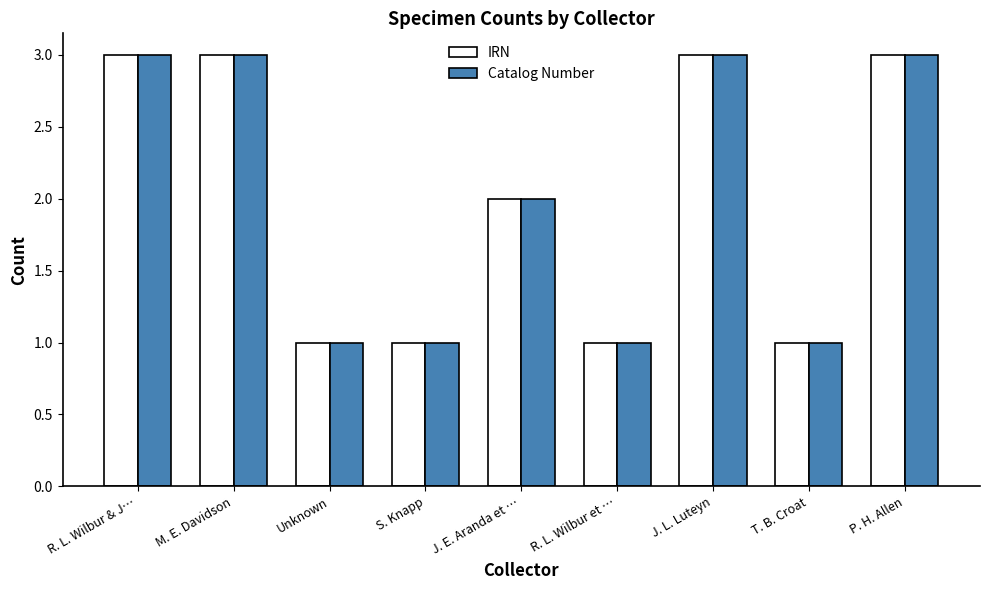

The value of IRN at P. H. Allen is 4. True or false?

False